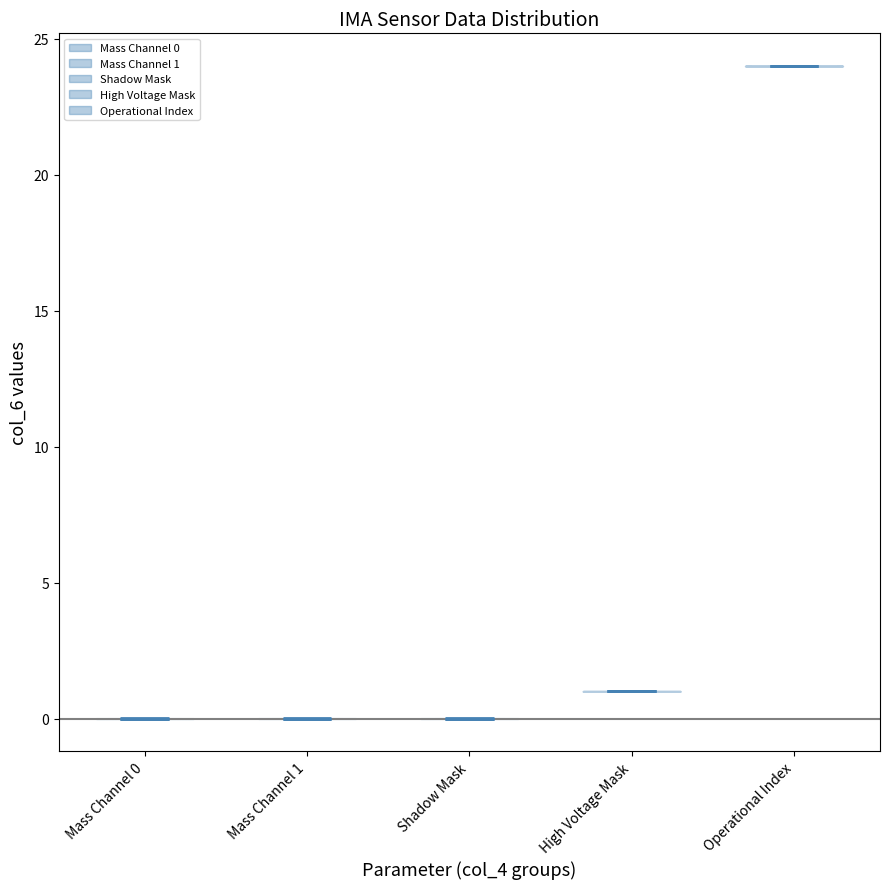

What is the lowest point the violin for Mass Channel 1 reaches on the y-axis? The values are not printed on the chart, so give them approximately, as read against the axis.

0